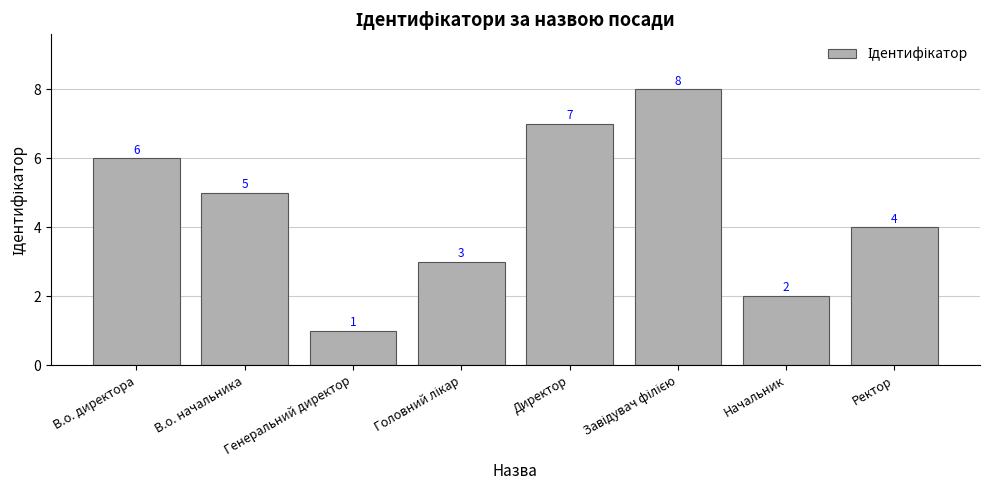

What is the change in value from Генеральний директор to Ректор?

+3